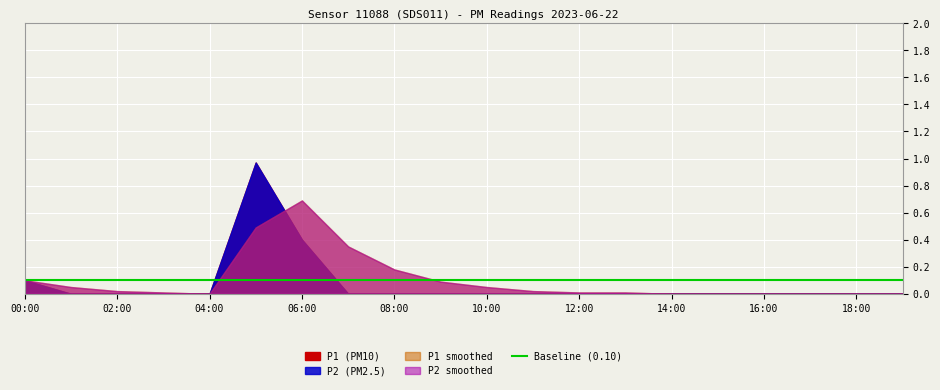

What is the label of the 2nd point from the right?

18:00